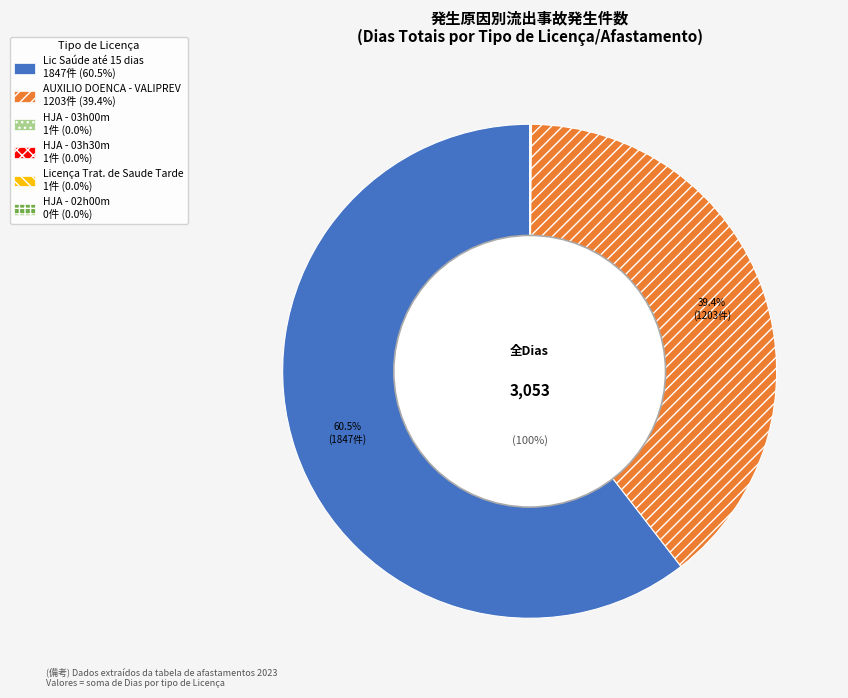

True or false: HJA - 03h30m accounts for 0% of the total.

True